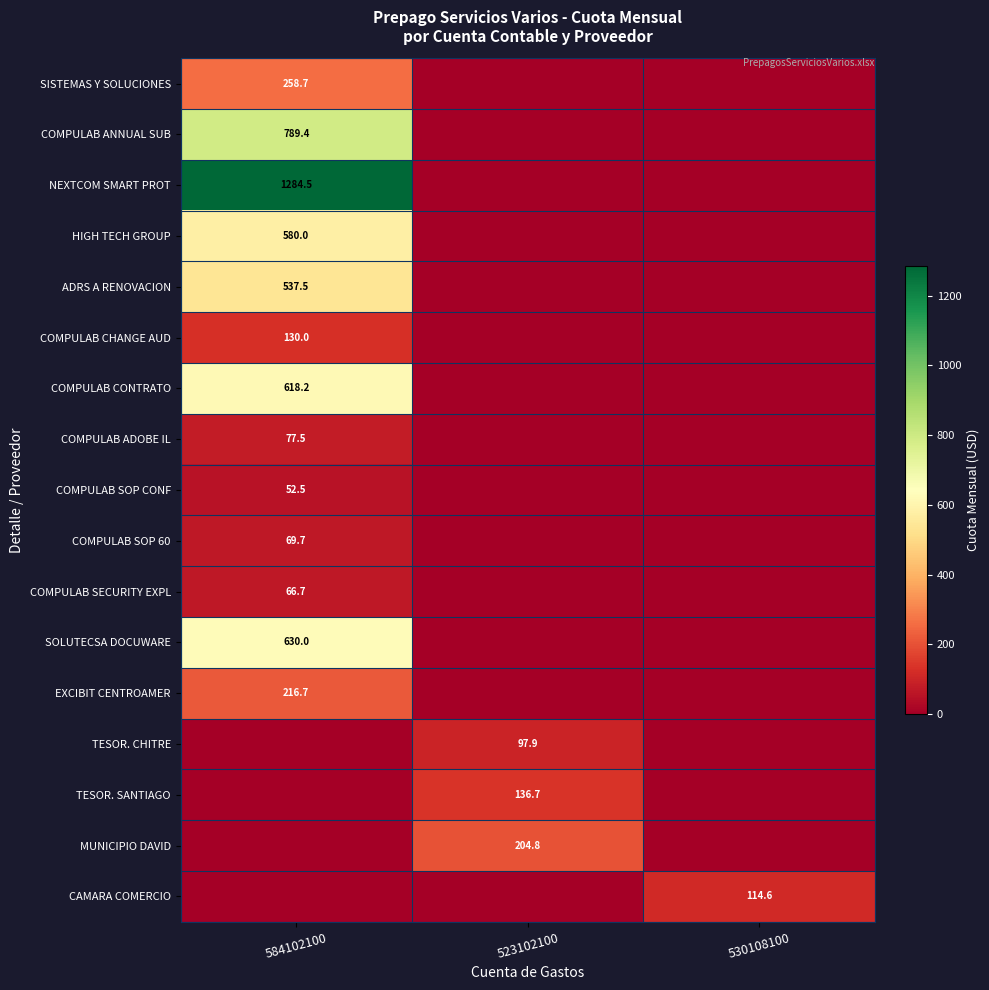

How many distinct data groups are displayed?

17